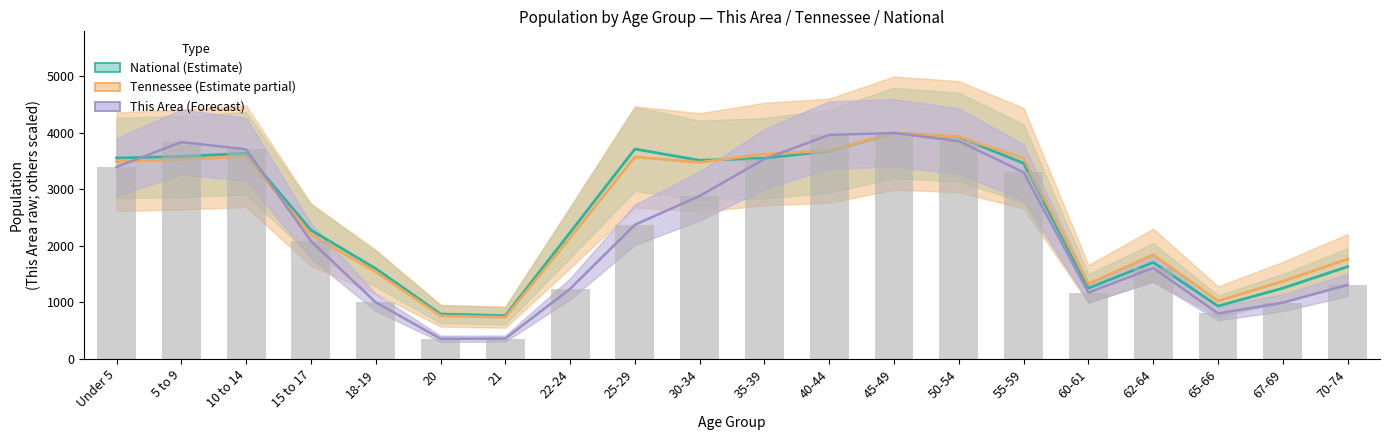

What is the sum of the This Area (line) values at 70-74 and Under 5?

4701.0